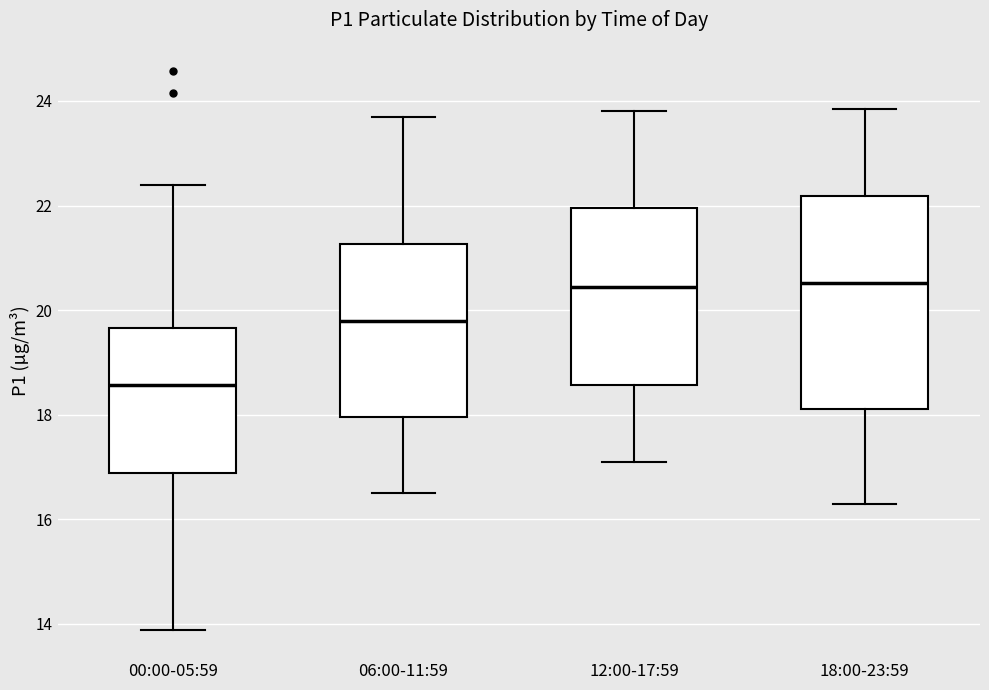

Which box is the tallest, from its lower edge to its upper edge?

18:00-23:59